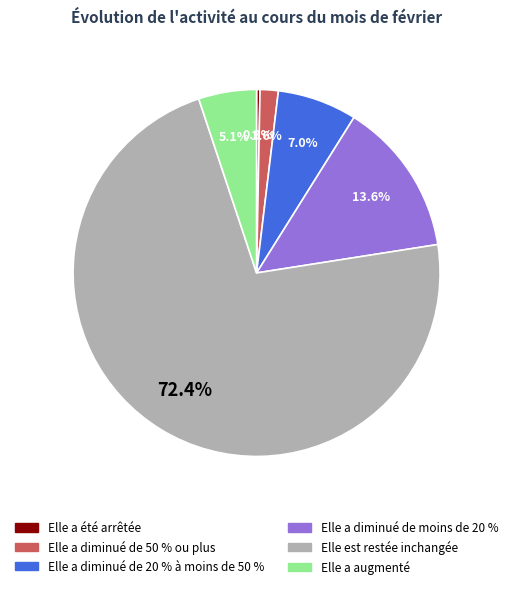

Between Elle a diminué de moins de 20 % and Elle a augmenté, which is larger?

Elle a diminué de moins de 20 %